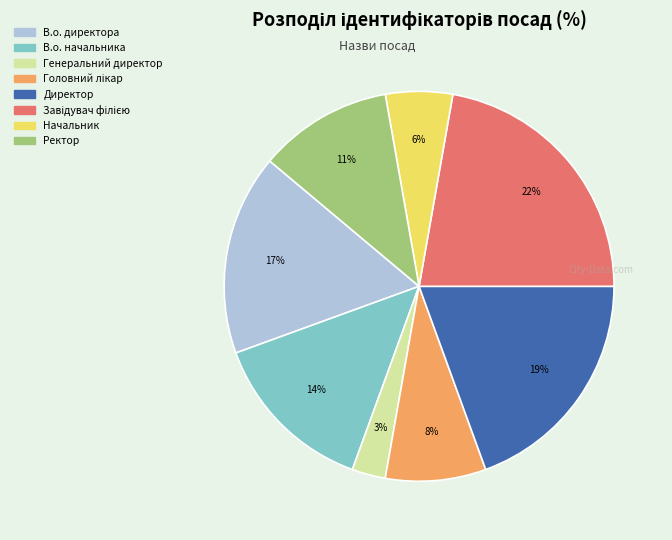

Which has a higher value, В.о. директора or В.о. начальника?

В.о. директора